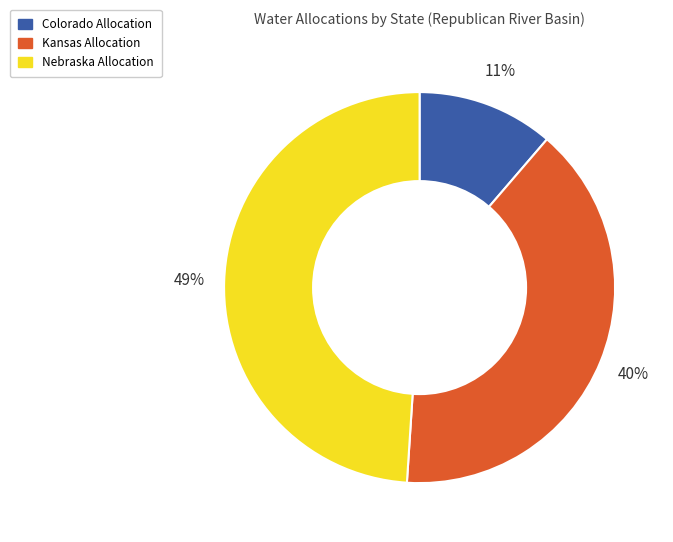

Does Colorado Allocation represent more than half of the total?

No